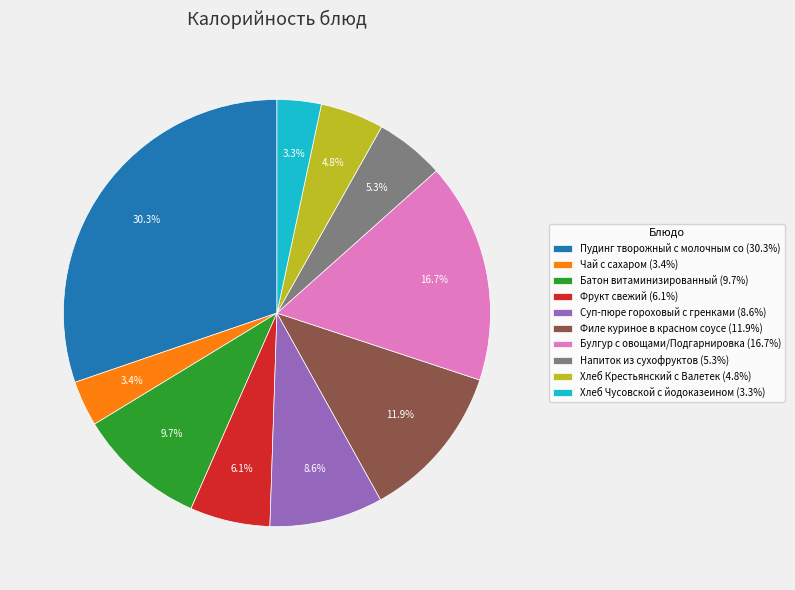

Between Чай с сахаром (3.4%) and Суп-пюре гороховый с гренками (8.6%), which is larger?

Суп-пюре гороховый с гренками (8.6%)